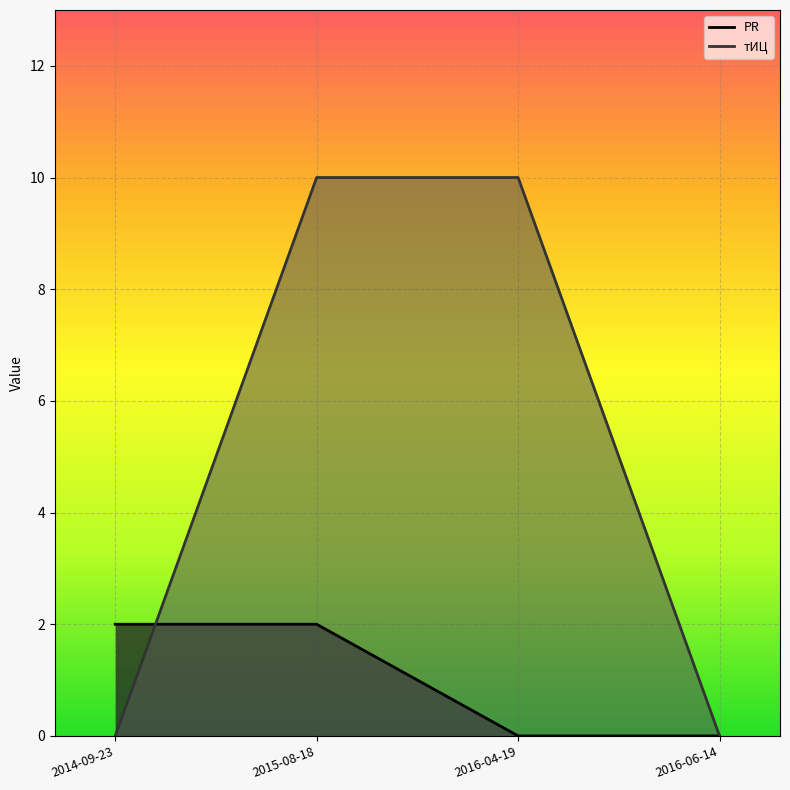

What is the label of the 3rd point from the right?

2015-08-18